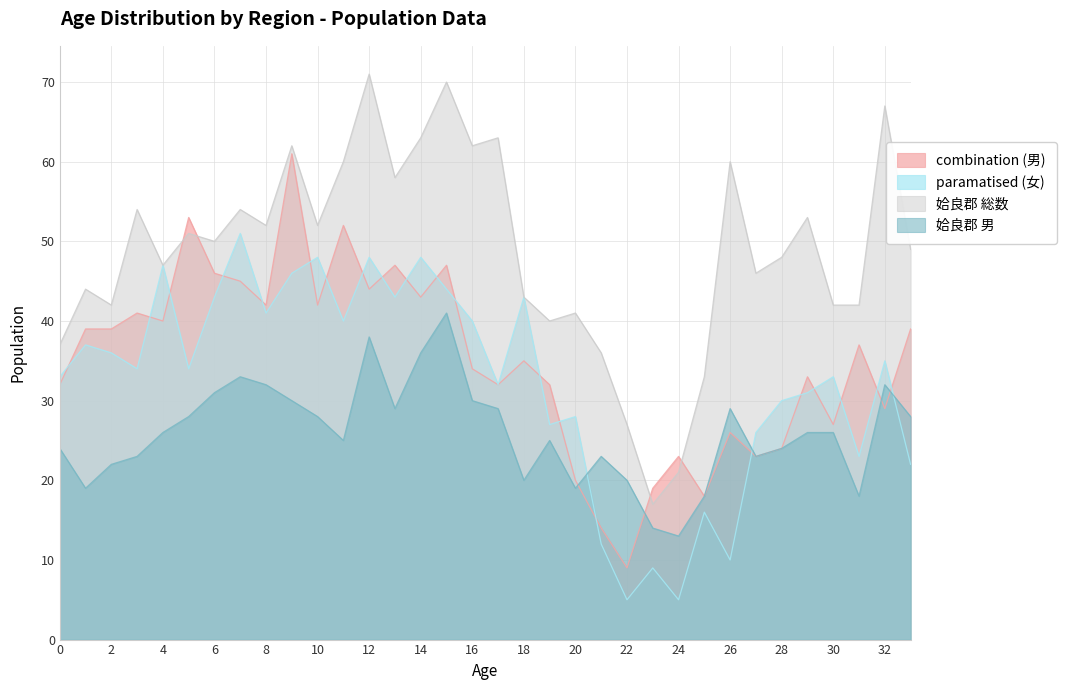

At 6, list the series in order from largest to smallest.

姶良郡 総数, combination (男), paramatised (女), 姶良郡 男